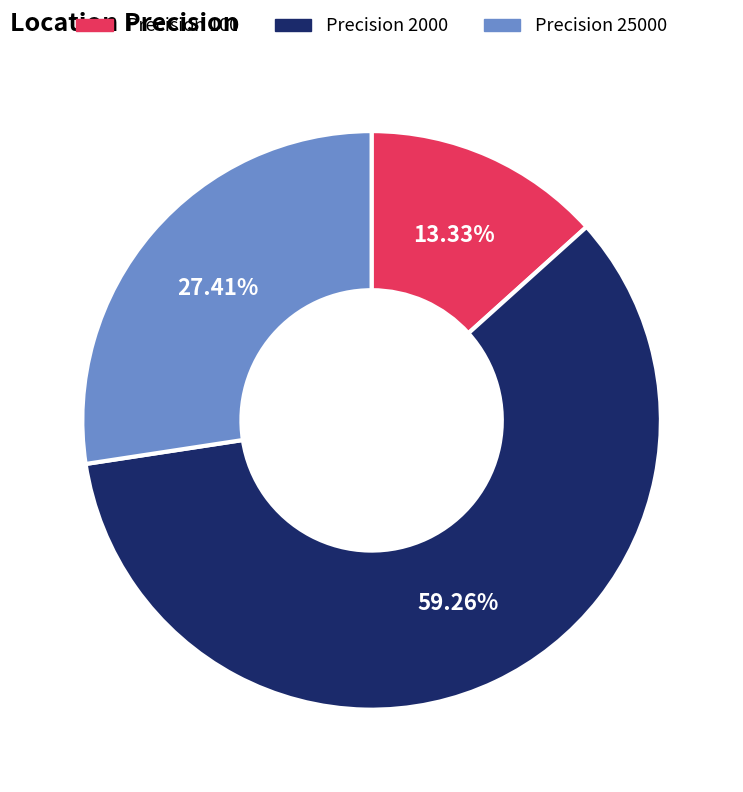

Is there a majority slice in this chart?

Yes